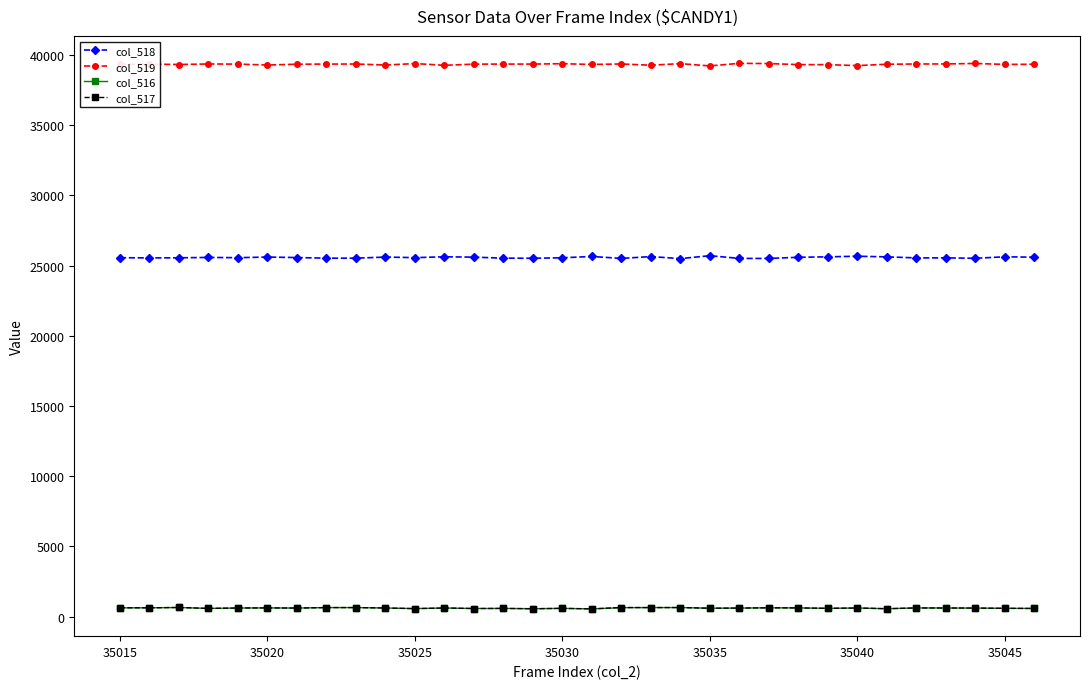

What is the sum of all col_519 values?

1259054